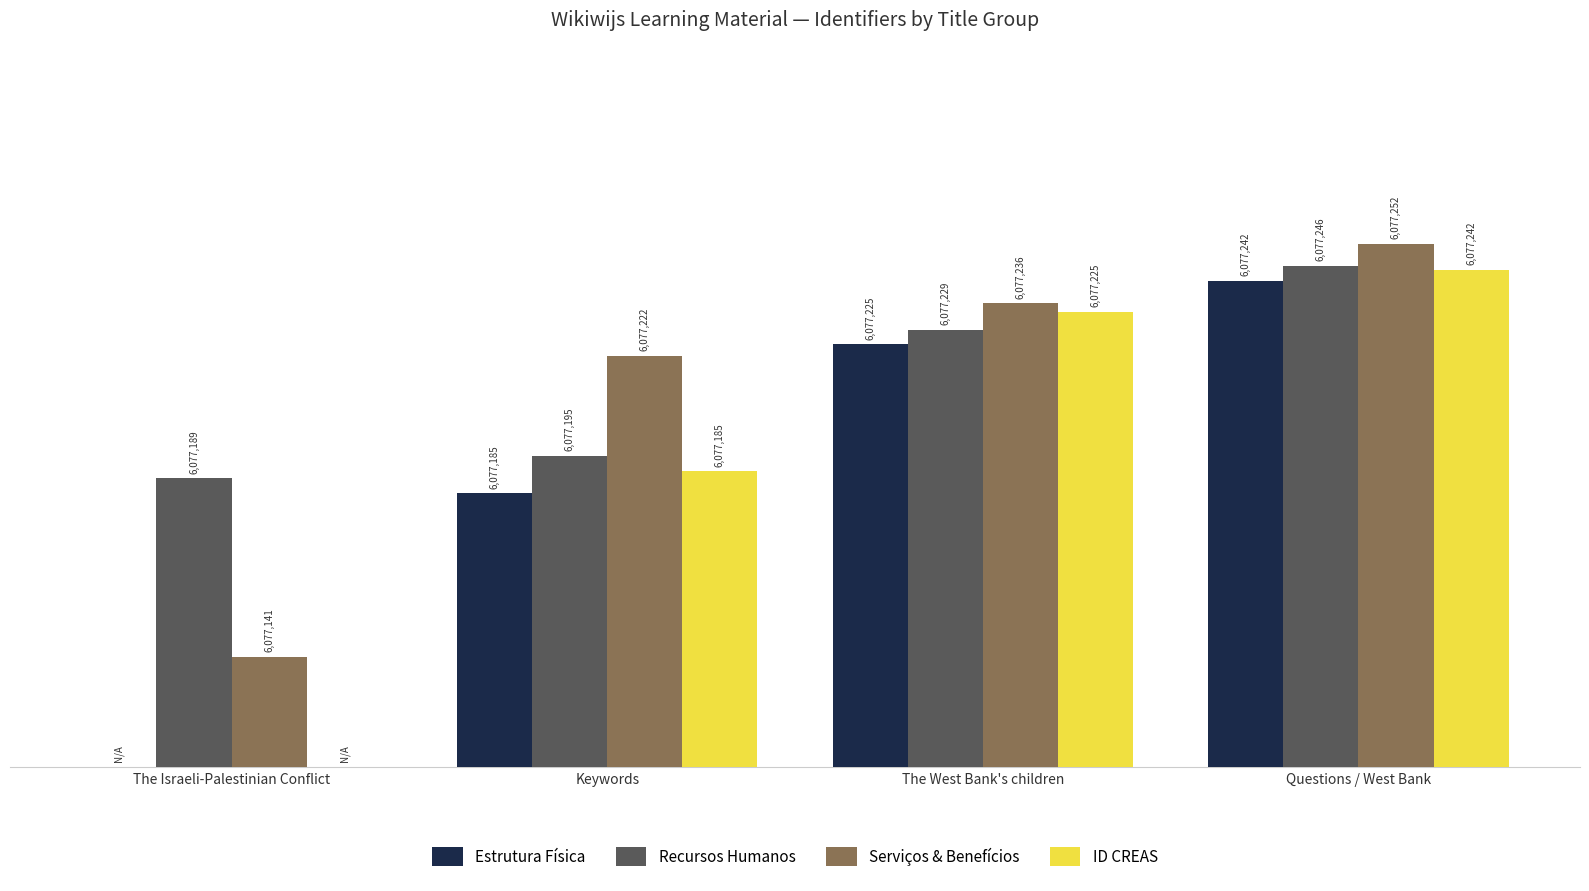

Which has a higher value, Keywords or Questions / West Bank?

Questions / West Bank